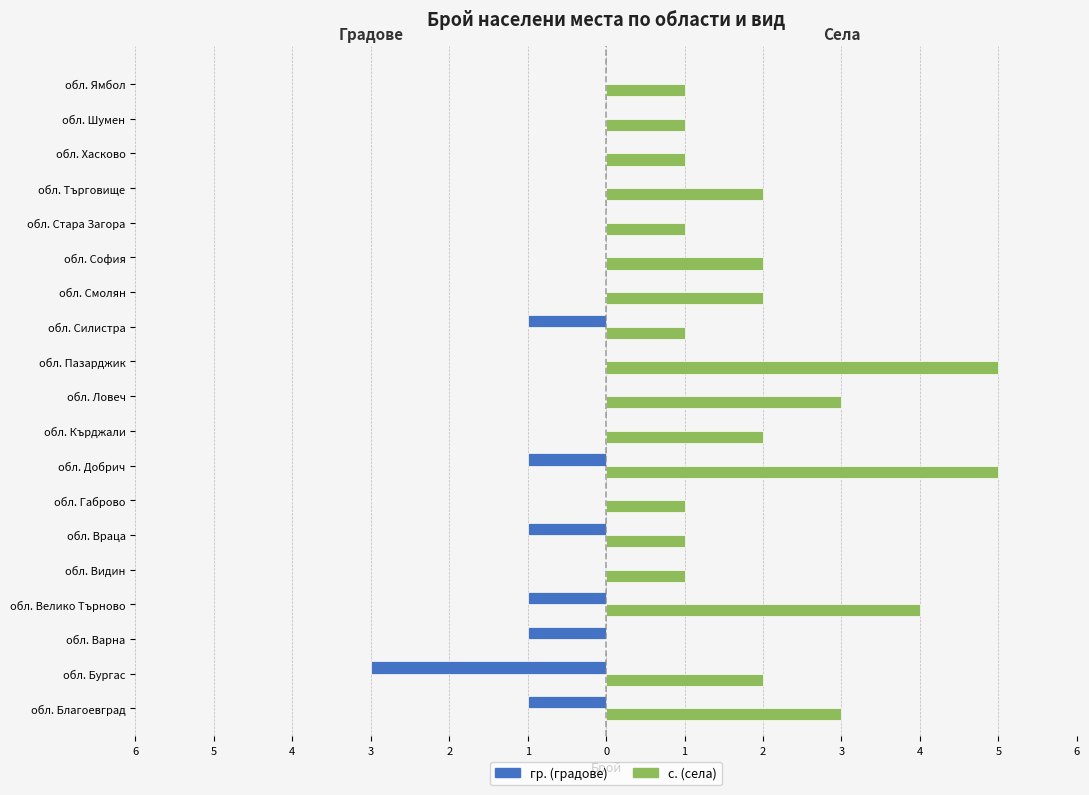

What are all the series names shown in the legend?

гр. (градове), с. (села)